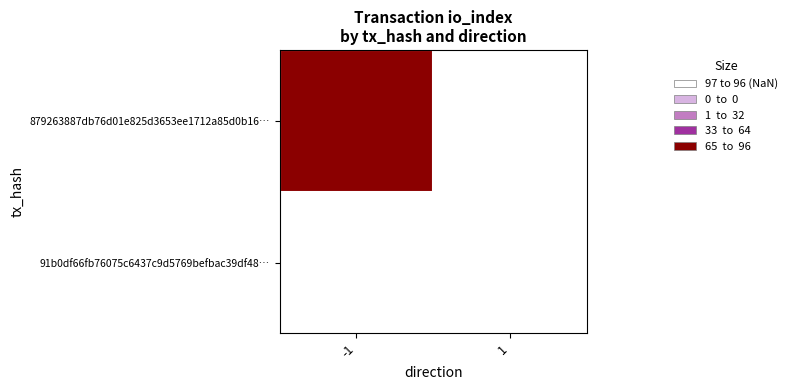

The 879263887db76d01e825d3653ee1712a85d0b16… series shows 96.0 at -1. True or false?

True